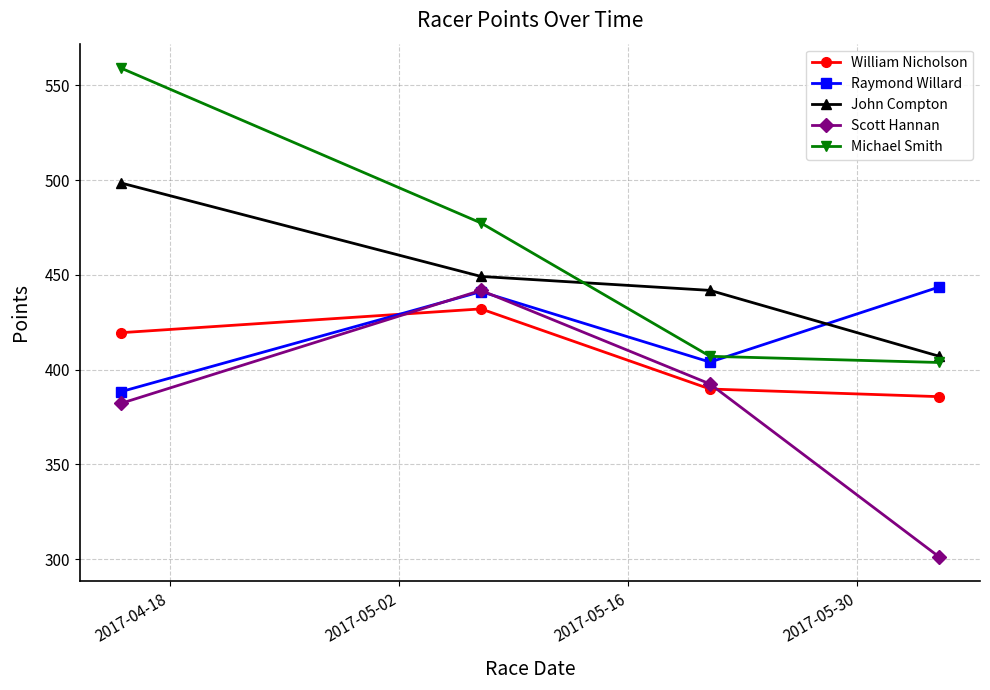

Reading left to right, extract all data points from this chart.

William Nicholson: 419.5	432.1	389.8	385.7
Raymond Willard: 388.4	441.2	404.0	443.6
John Compton: 498.5	449.2	441.8	407.1
Scott Hannan: 382.2	441.8	392.4	301.2
Michael Smith: 559.2	477.4	407.0	403.8